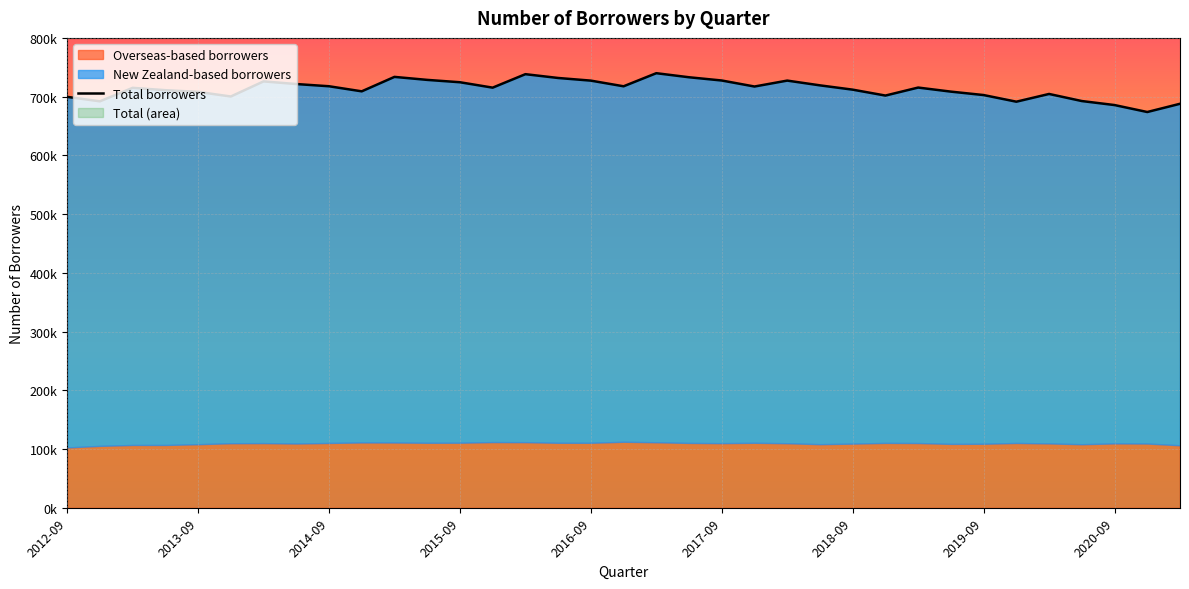

How many lines are shown in the chart?

1